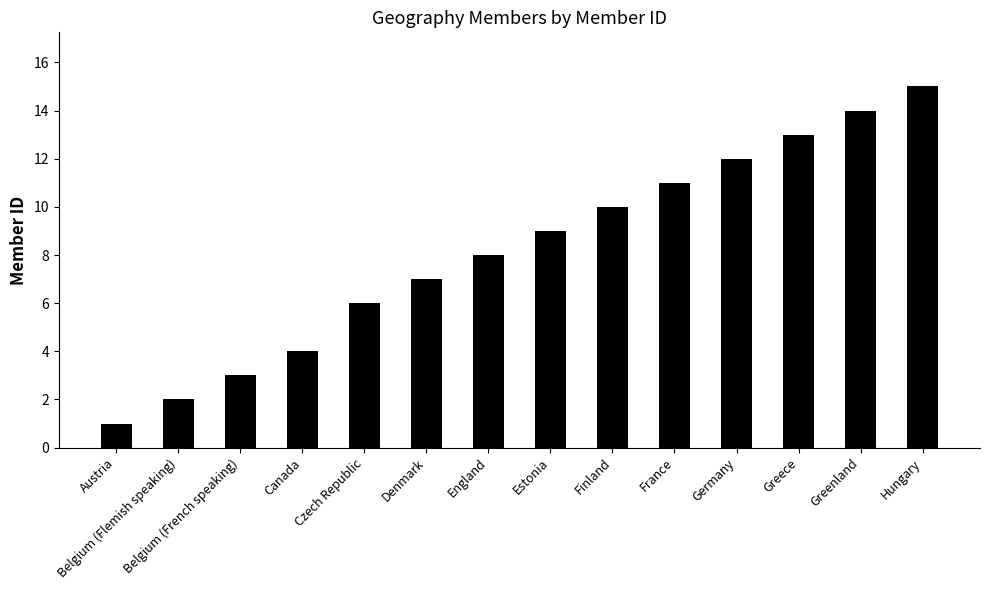

At which category does the chart reach its minimum across all series?

Austria